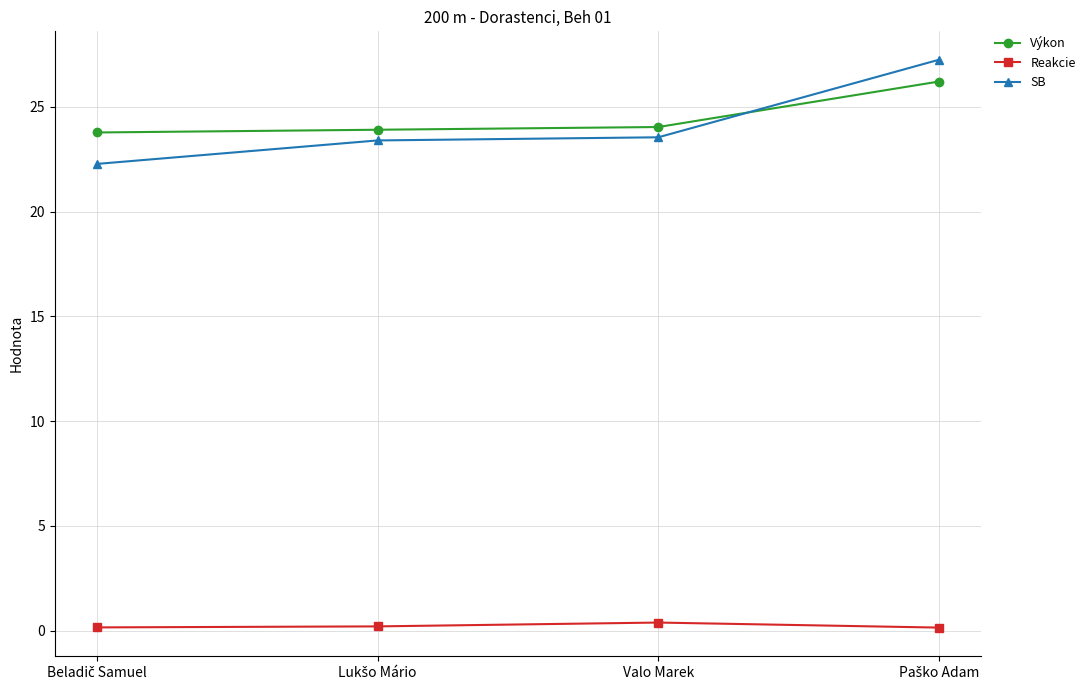

True or false: Reakcie and Výkon intersect in this chart.

False